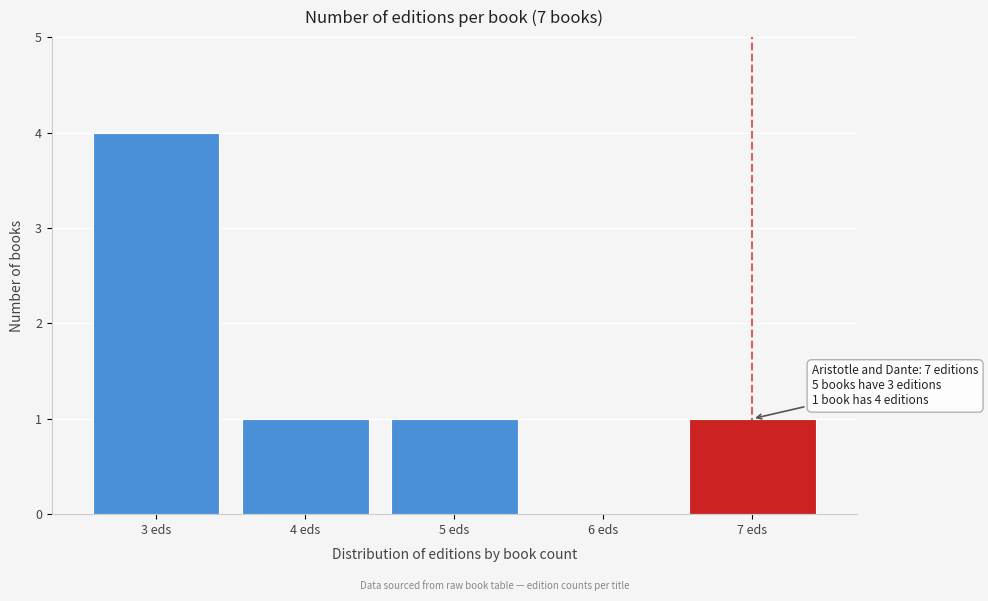

Reading right to left, extract all data points from this chart.

7 eds=1	6 eds=0	5 eds=1	4 eds=1	3 eds=4